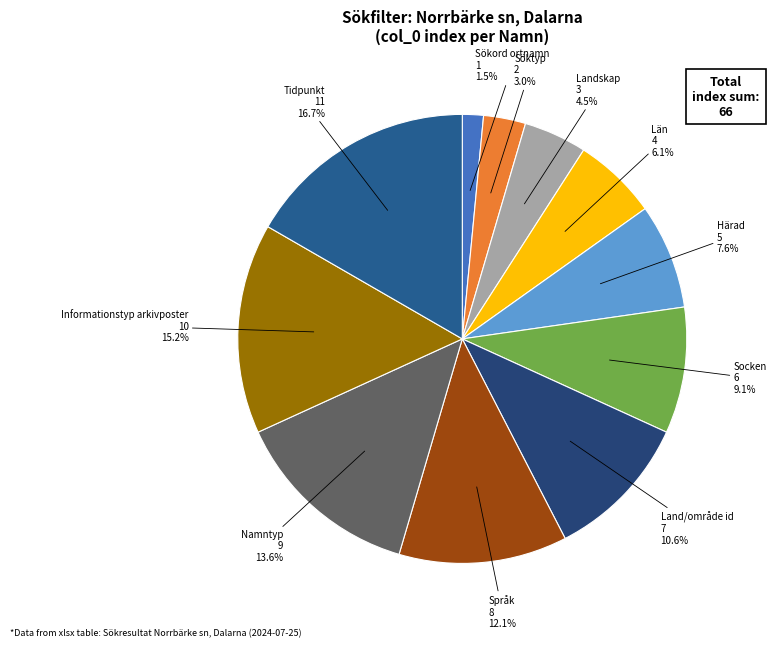

Which slice is the largest?

Tidpunkt